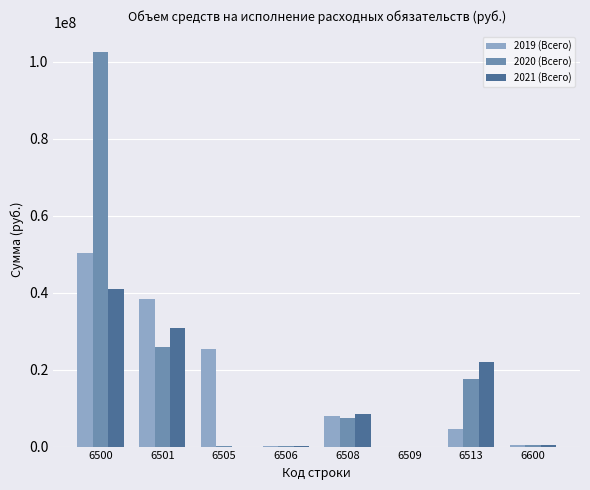

What is the maximum value shown in the chart?

102665100